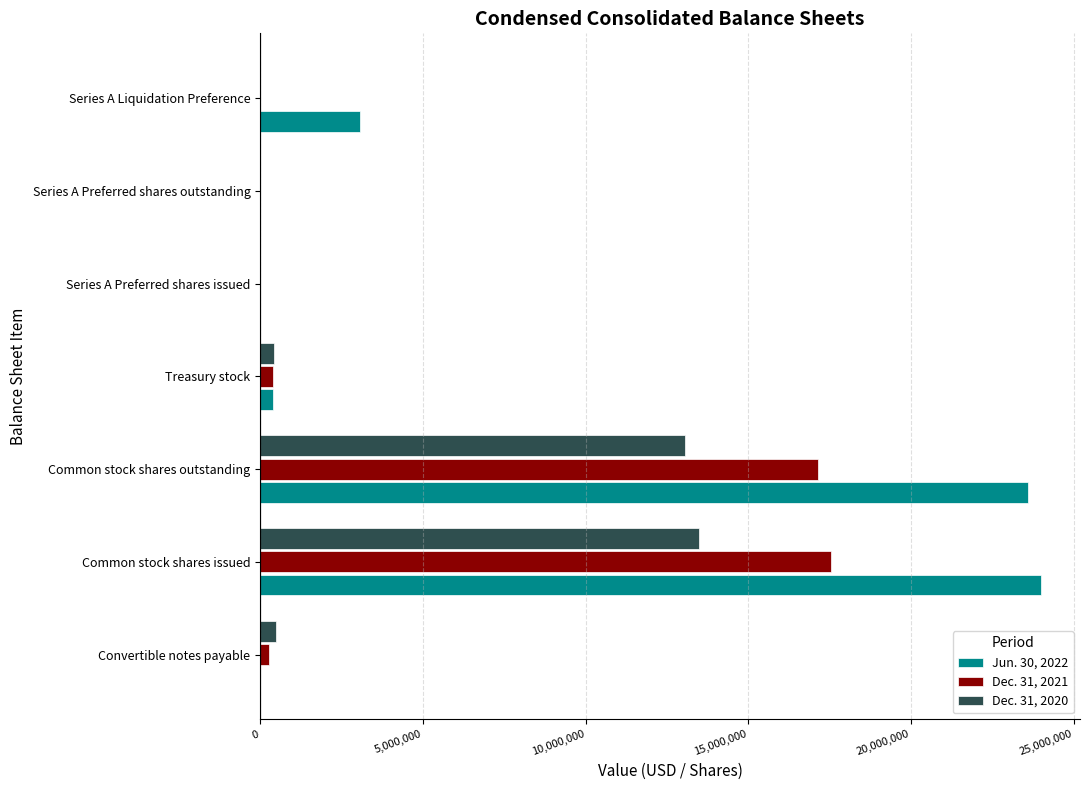

True or false: Dec. 31, 2020 has a value of 13069800 at Common stock shares outstanding.

True